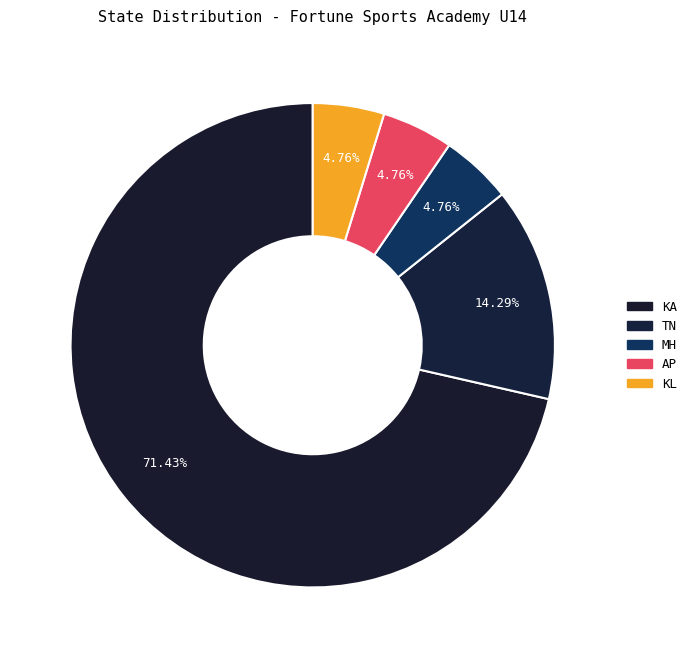

Is there any slice that represents more than half of the pie?

Yes